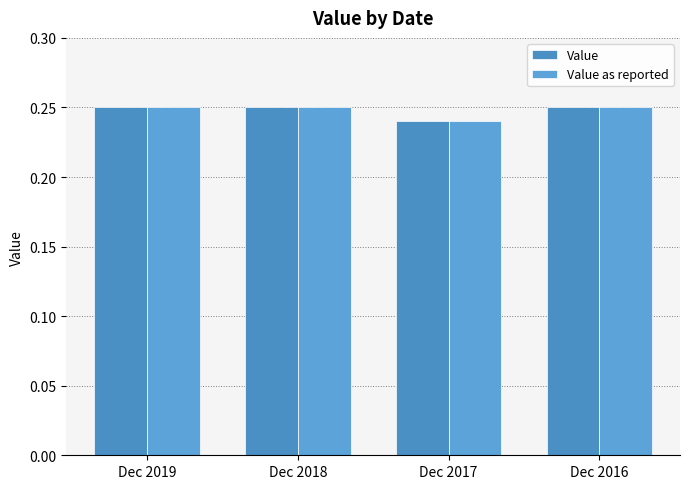

Rank the series at Dec 2016 from lowest to highest value.

Value, Value as reported